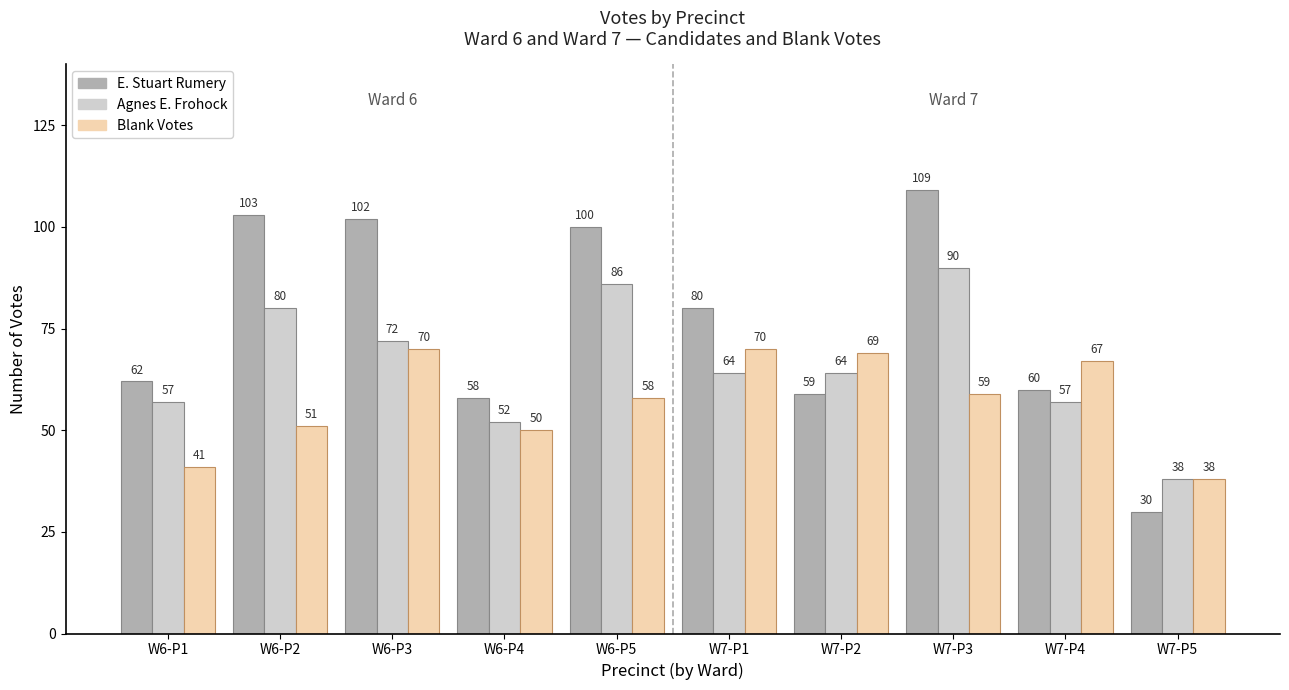

What is the sum of all Blank Votes values?

573